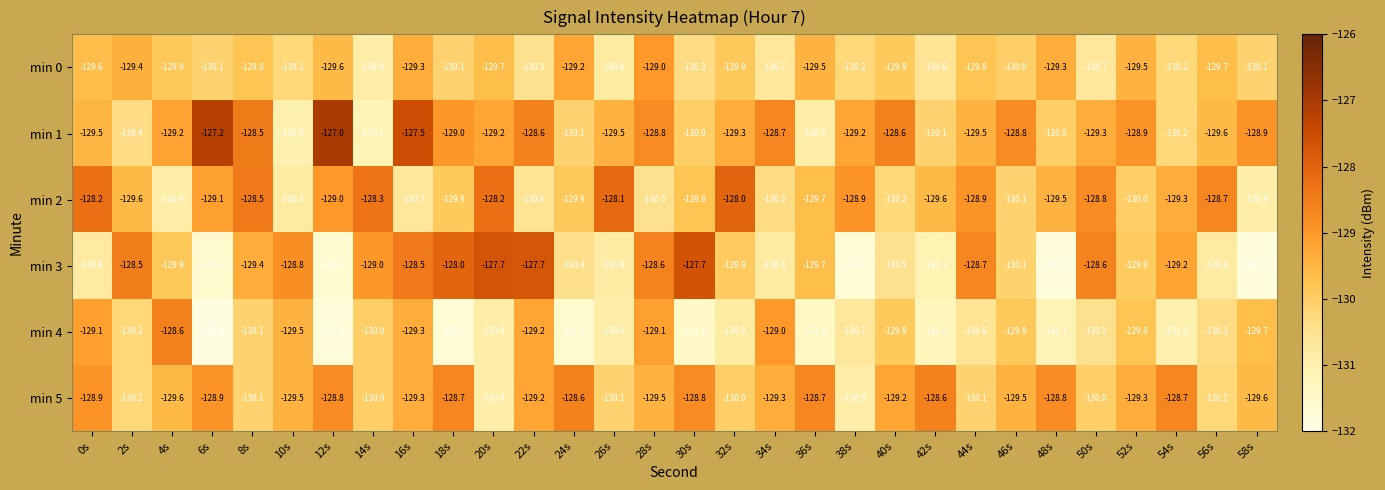

True or false: min 0 has a value of -210.8 at 22s.

False